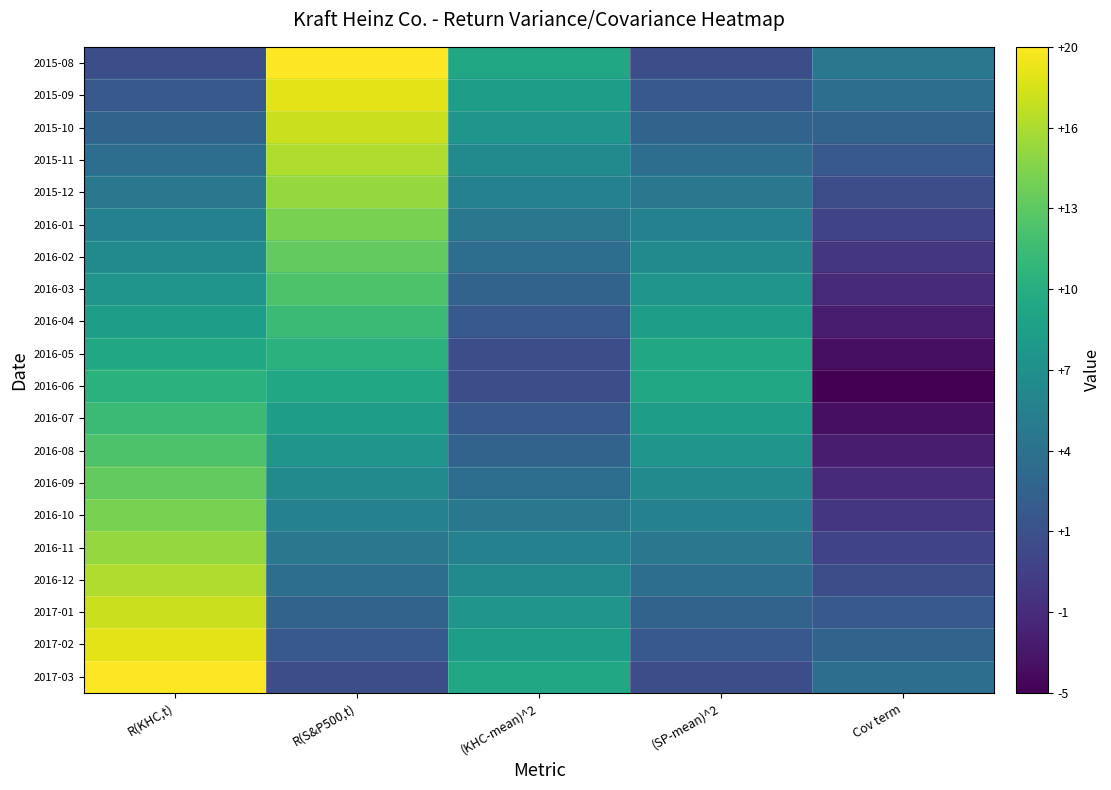

Which series has the largest total across all categories?

2015-08